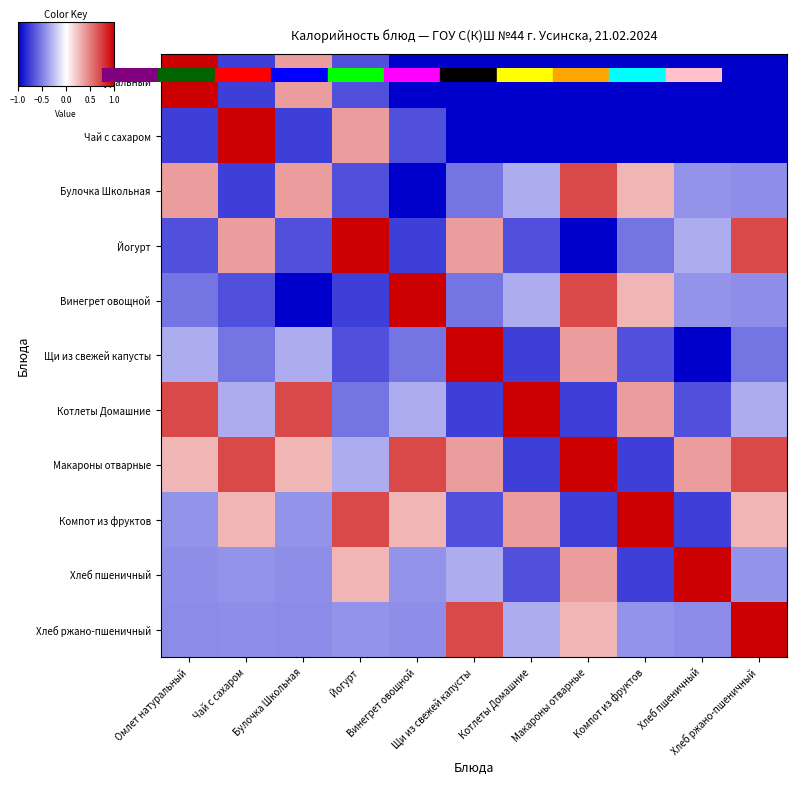

Reading right to left, extract all data points from this chart.

Омлет натуральный: Хлеб ржано-пшеничный=-1.0	Хлеб пшеничный=-1.0	Компот из фруктов=-1.0	Макароны отварные=-1.0	Котлеты Домашние=-1.0	Щи из свежей капусты=-1.0	Винегрет овощной=-1.0	Йогурт=-0.7	Булочка Школьная=0.4	Чай с сахаром=-0.8	Омлет натуральный=1.0
Чай с сахаром: Хлеб ржано-пшеничный=-1.0	Хлеб пшеничный=-1.0	Компот из фруктов=-1.0	Макароны отварные=-1.0	Котлеты Домашние=-1.0	Щи из свежей капусты=-1.0	Винегрет овощной=-0.7	Йогурт=0.4	Булочка Школьная=-0.8	Чай с сахаром=1.0	Омлет натуральный=-0.8
Булочка Школьная: Хлеб ржано-пшеничный=-0.4	Хлеб пшеничный=-0.4	Компот из фруктов=0.3	Макароны отварные=0.7	Котлеты Домашние=-0.3	Щи из свежей капусты=-0.5	Винегрет овощной=-1.0	Йогурт=-0.7	Булочка Школьная=0.4	Чай с сахаром=-0.8	Омлет натуральный=0.4
Йогурт: Хлеб ржано-пшеничный=0.7	Хлеб пшеничный=-0.3	Компот из фруктов=-0.5	Макароны отварные=-1.0	Котлеты Домашние=-0.7	Щи из свежей капусты=0.4	Винегрет овощной=-0.8	Йогурт=1.0	Булочка Школьная=-0.7	Чай с сахаром=0.4	Омлет натуральный=-0.7
Винегрет овощной: Хлеб ржано-пшеничный=-0.4	Хлеб пшеничный=-0.4	Компот из фруктов=0.3	Макароны отварные=0.7	Котлеты Домашние=-0.3	Щи из свежей капусты=-0.5	Винегрет овощной=1.0	Йогурт=-0.8	Булочка Школьная=-1.0	Чай с сахаром=-0.7	Омлет натуральный=-0.5
Щи из свежей капусты: Хлеб ржано-пшеничный=-0.5	Хлеб пшеничный=-1.0	Компот из фруктов=-0.7	Макароны отварные=0.4	Котлеты Домашние=-0.8	Щи из свежей капусты=1.0	Винегрет овощной=-0.5	Йогурт=-0.7	Булочка Школьная=-0.3	Чай с сахаром=-0.5	Омлет натуральный=-0.3
Котлеты Домашние: Хлеб ржано-пшеничный=-0.3	Хлеб пшеничный=-0.7	Компот из фруктов=0.4	Макароны отварные=-0.8	Котлеты Домашние=1.0	Щи из свежей капусты=-0.8	Винегрет овощной=-0.3	Йогурт=-0.5	Булочка Школьная=0.7	Чай с сахаром=-0.3	Омлет натуральный=0.7
Макароны отварные: Хлеб ржано-пшеничный=0.7	Хлеб пшеничный=0.4	Компот из фруктов=-0.8	Макароны отварные=1.0	Котлеты Домашние=-0.8	Щи из свежей капусты=0.4	Винегрет овощной=0.7	Йогурт=-0.3	Булочка Школьная=0.3	Чай с сахаром=0.7	Омлет натуральный=0.3
Компот из фруктов: Хлеб ржано-пшеничный=0.3	Хлеб пшеничный=-0.8	Компот из фруктов=1.0	Макароны отварные=-0.8	Котлеты Домашние=0.4	Щи из свежей капусты=-0.7	Винегрет овощной=0.3	Йогурт=0.7	Булочка Школьная=-0.4	Чай с сахаром=0.3	Омлет натуральный=-0.4
Хлеб пшеничный: Хлеб ржано-пшеничный=-0.4	Хлеб пшеничный=1.0	Компот из фруктов=-0.8	Макароны отварные=0.4	Котлеты Домашние=-0.7	Щи из свежей капусты=-0.3	Винегрет овощной=-0.4	Йогурт=0.3	Булочка Школьная=-0.4	Чай с сахаром=-0.4	Омлет натуральный=-0.4
Хлеб ржано-пшеничный: Хлеб ржано-пшеничный=1.0	Хлеб пшеничный=-0.5	Компот из фруктов=-0.4	Макароны отварные=0.3	Котлеты Домашние=-0.3	Щи из свежей капусты=0.7	Винегрет овощной=-0.4	Йогурт=-0.4	Булочка Школьная=-0.5	Чай с сахаром=-0.4	Омлет натуральный=-0.5